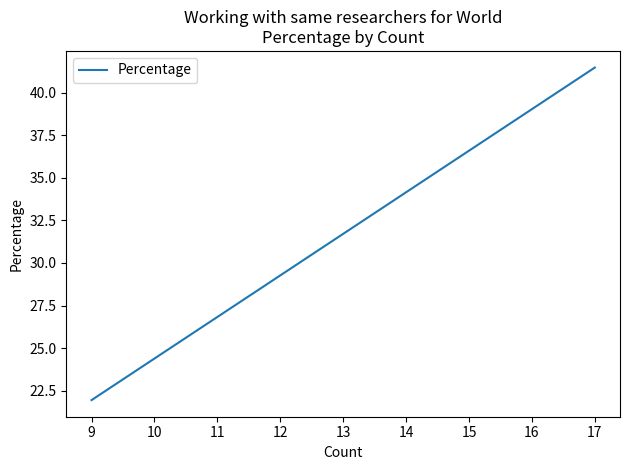

What is the average value?

33.3